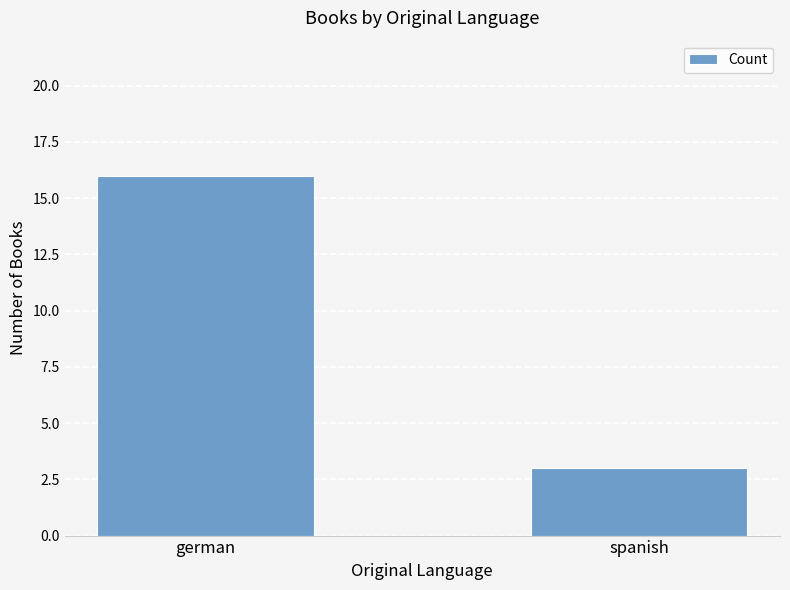

Which has a higher value, german or spanish?

german